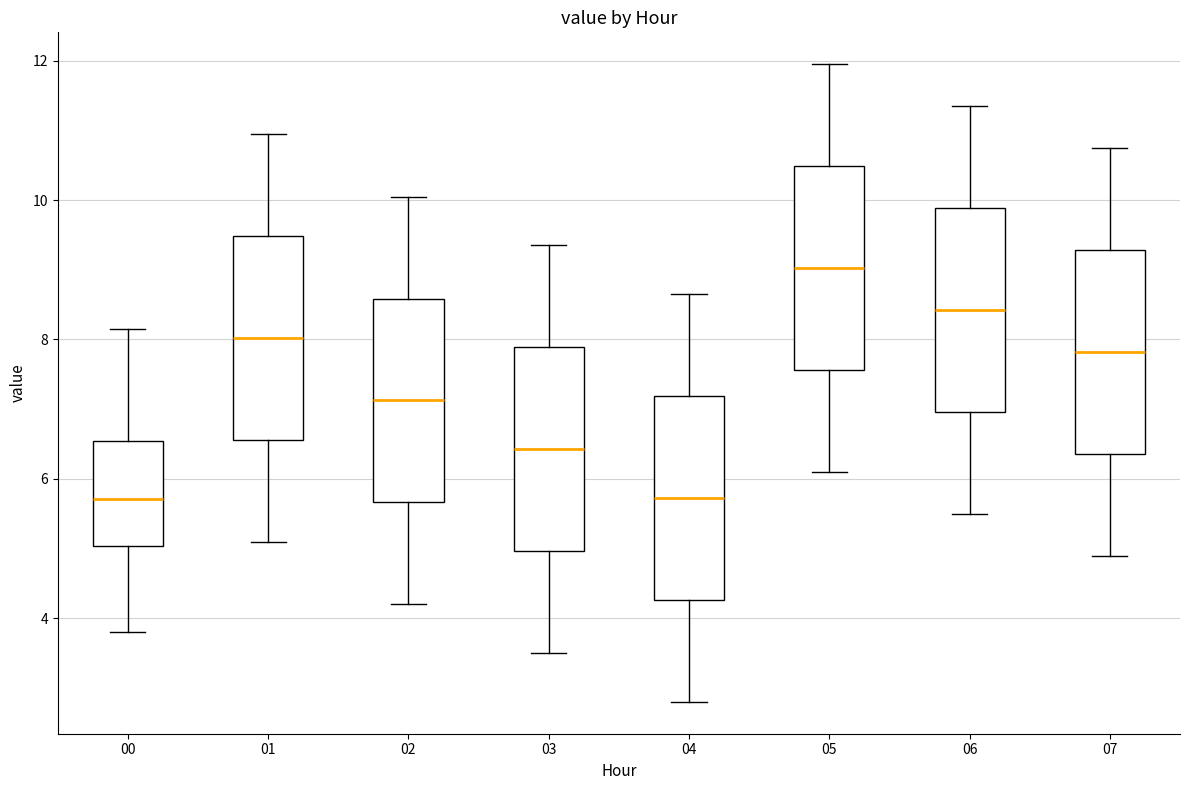

Reading left to right, read every box against the y-axis: the position of its median line, the range the box covers, and the ends of its whiskers. The values are not printed on the chart, so give them approximately, as read against the axis.

00: median 5.8, box 5.0 to 6.6, whiskers 3.8 to 8.2
01: median 8.0, box 6.6 to 9.4, whiskers 5.2 to 11.0
02: median 7.2, box 5.6 to 8.6, whiskers 4.2 to 10.0
03: median 6.4, box 5.0 to 7.8, whiskers 3.6 to 9.4
04: median 5.8, box 4.2 to 7.2, whiskers 2.8 to 8.6
05: median 9.0, box 7.6 to 10.4, whiskers 6.2 to 12.0
06: median 8.4, box 7.0 to 9.8, whiskers 5.6 to 11.4
07: median 7.8, box 6.4 to 9.2, whiskers 5.0 to 10.8